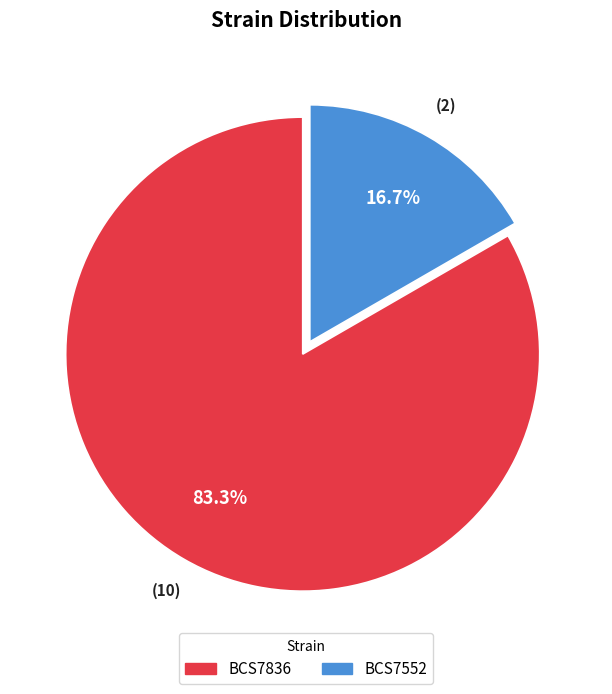

Which has a higher value, BCS7836 or BCS7552?

BCS7836